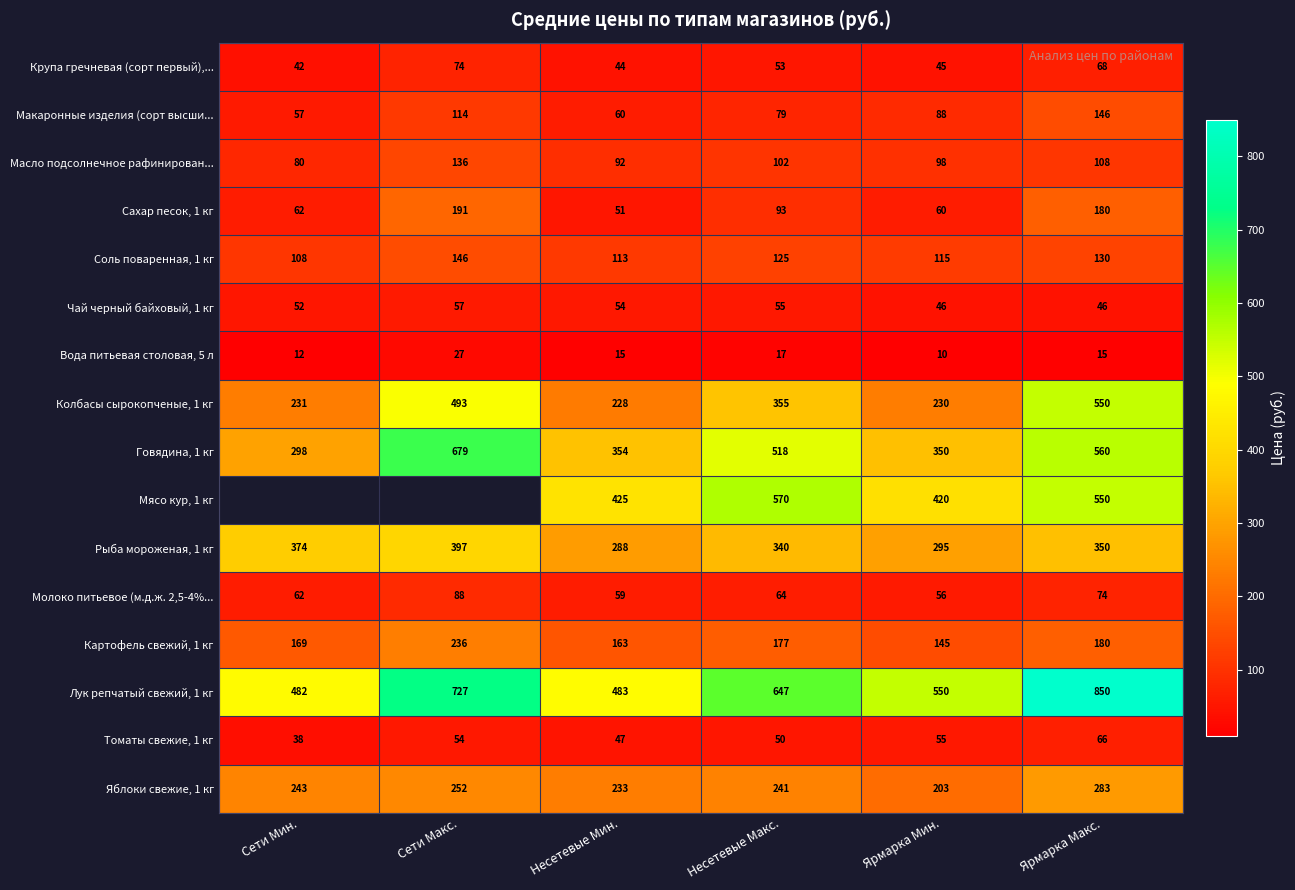

Count the number of data series in this chart.

16